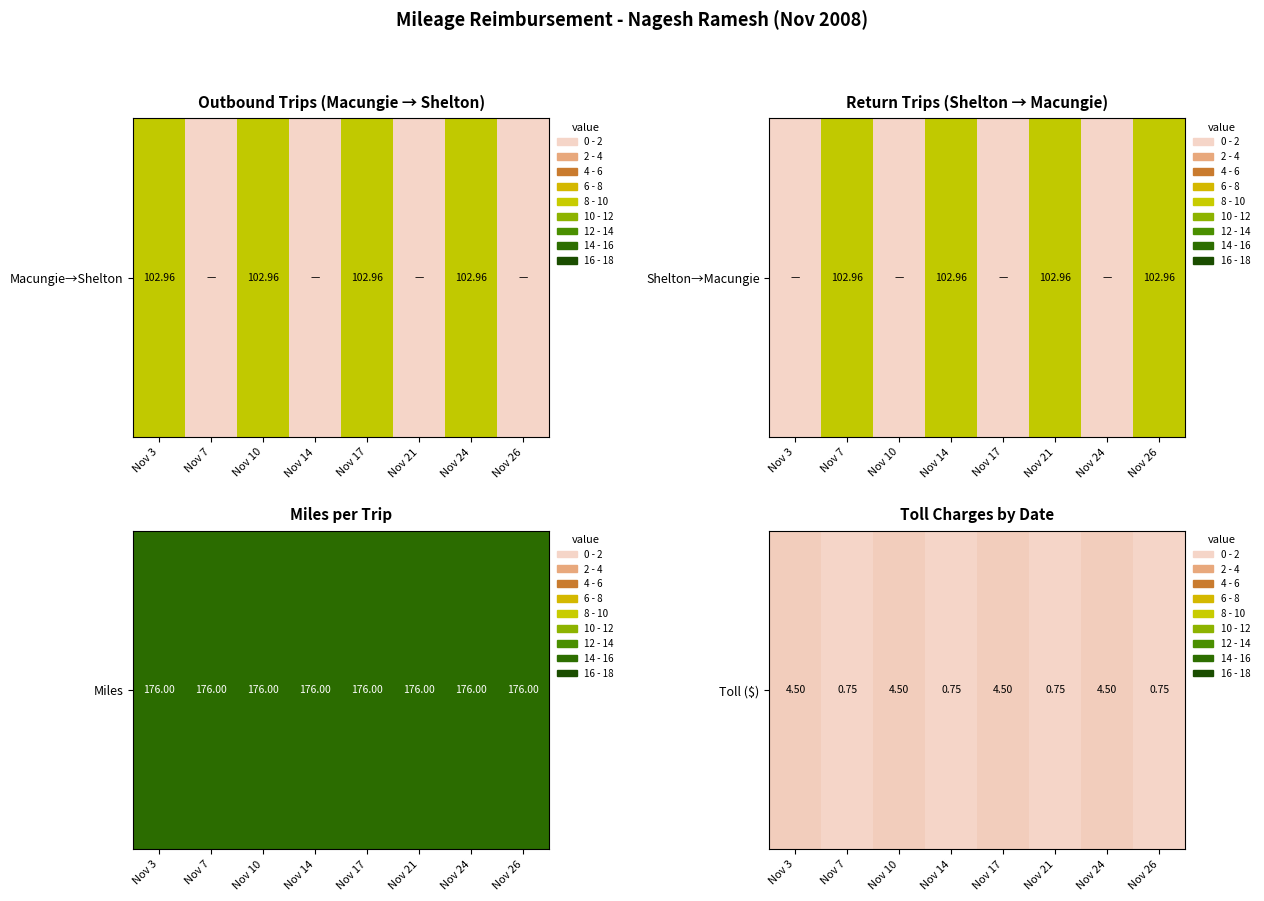

What is the sum of the values at Nov 24 and Nov 10?

9.0